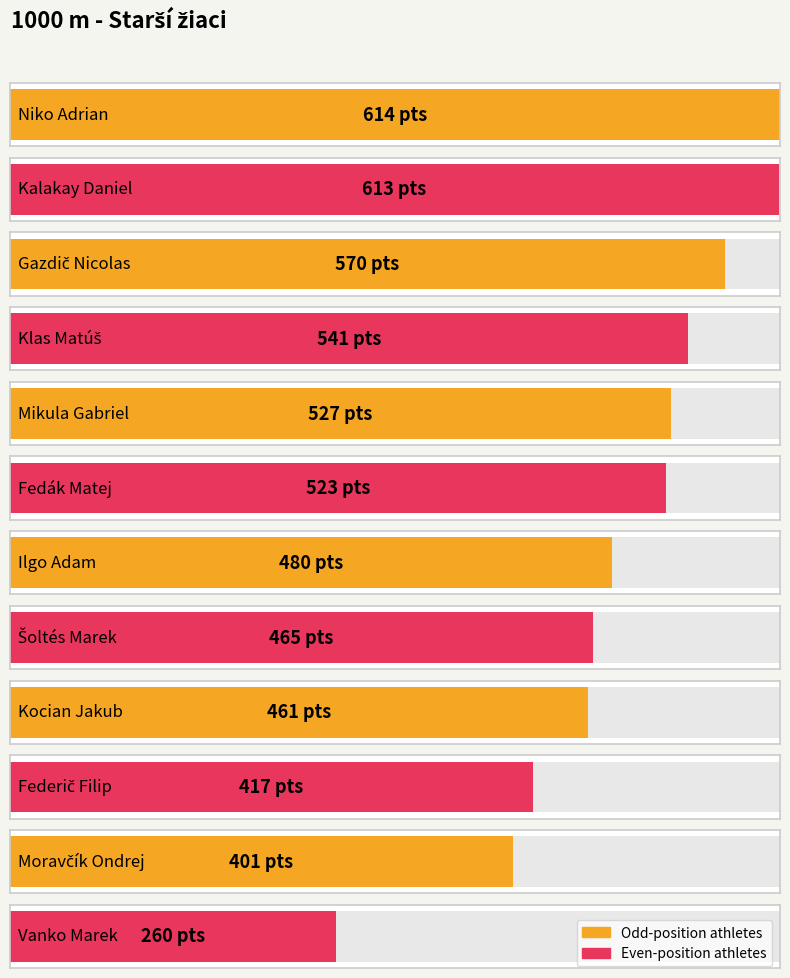

How many values are below 523?

6